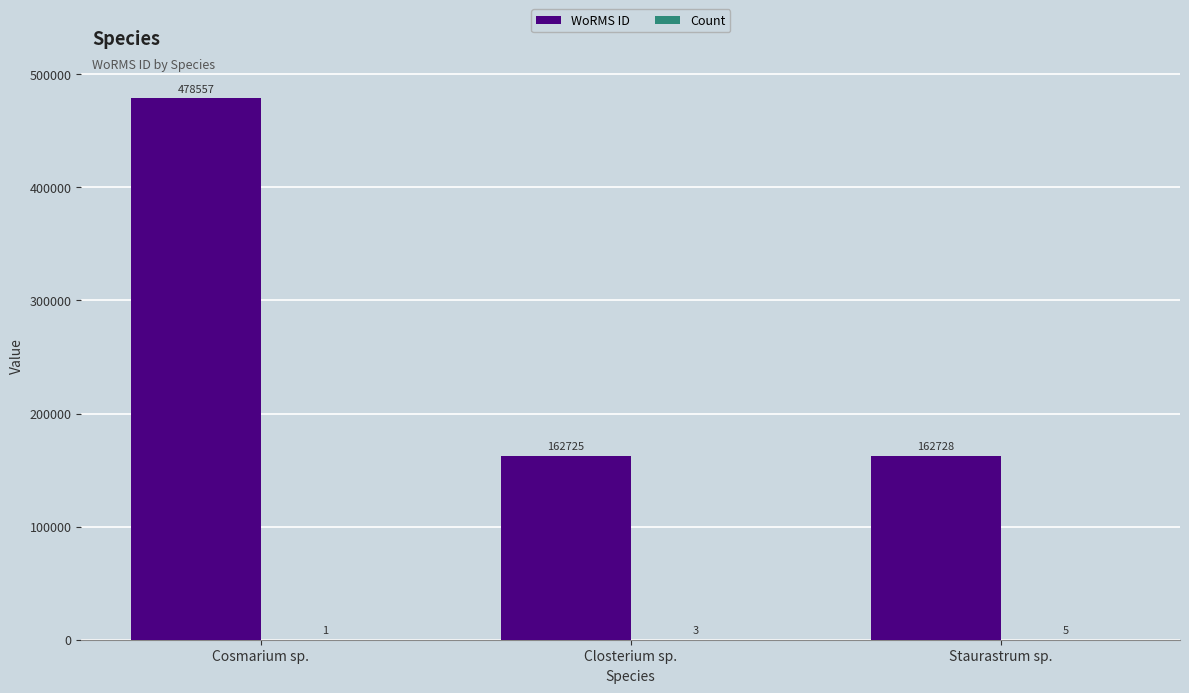

Which series changed the most between Cosmarium sp. and Staurastrum sp.?

WoRMS ID